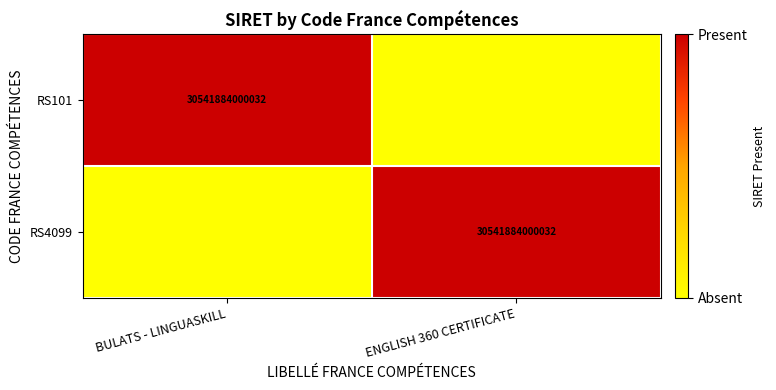

The value of RS4099 at ENGLISH 360 CERTIFICATE is 30541884000032. True or false?

True